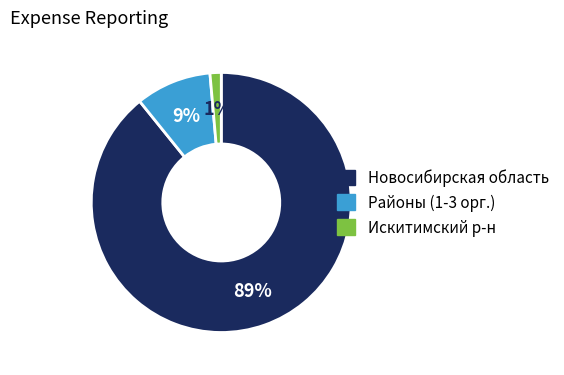

Does any single category account for the majority?

Yes